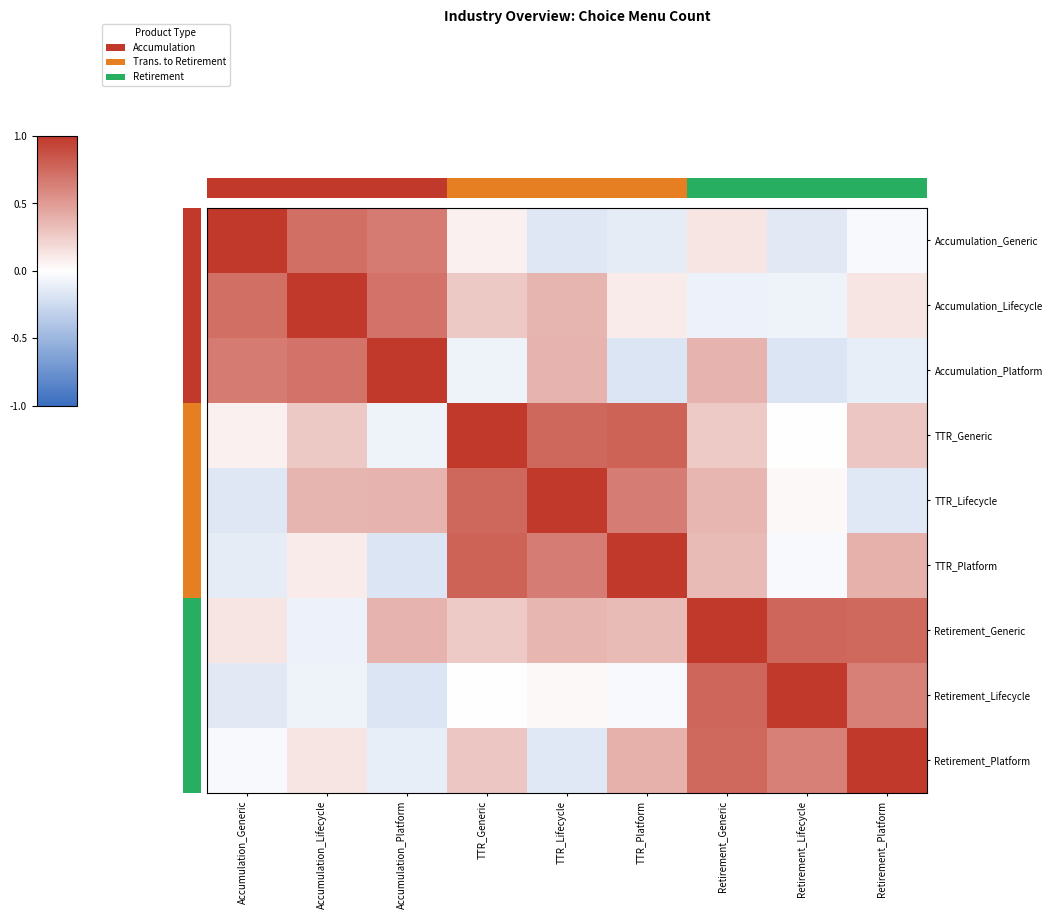

Rank the series by their maximum value, from highest to lowest.

Accumulation_Generic, Accumulation_Lifecycle, Accumulation_Platform, TTR_Generic, TTR_Lifecycle, TTR_Platform, Retirement_Generic, Retirement_Lifecycle, Retirement_Platform